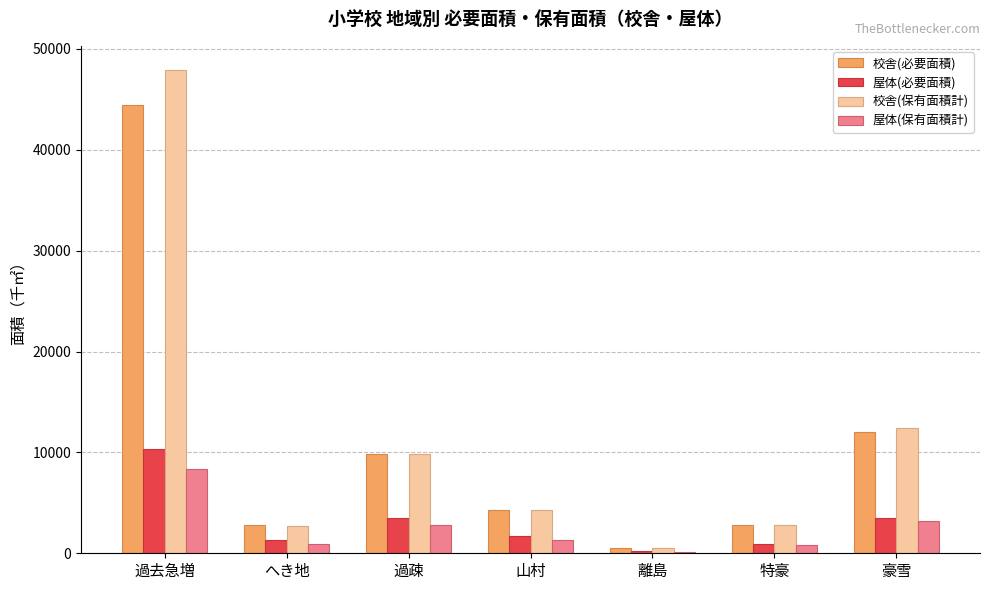

How many categories are shown in the chart?

7